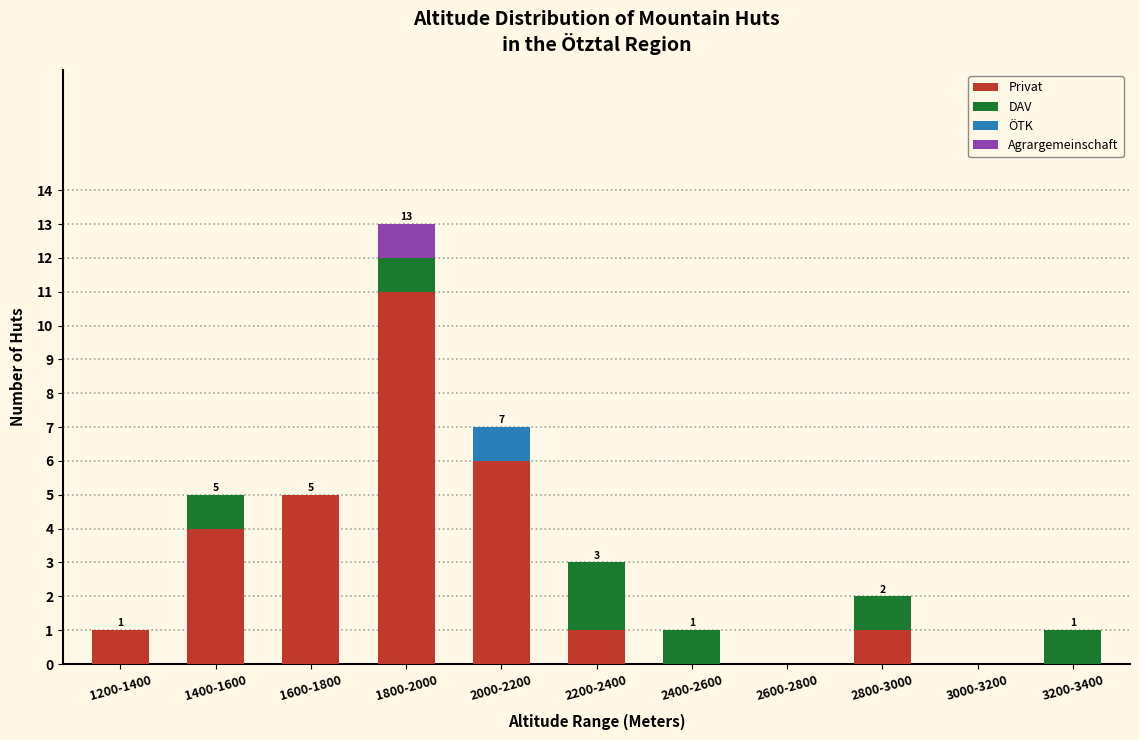

Is it true that Privat equals 4 at 2400-2600?

False